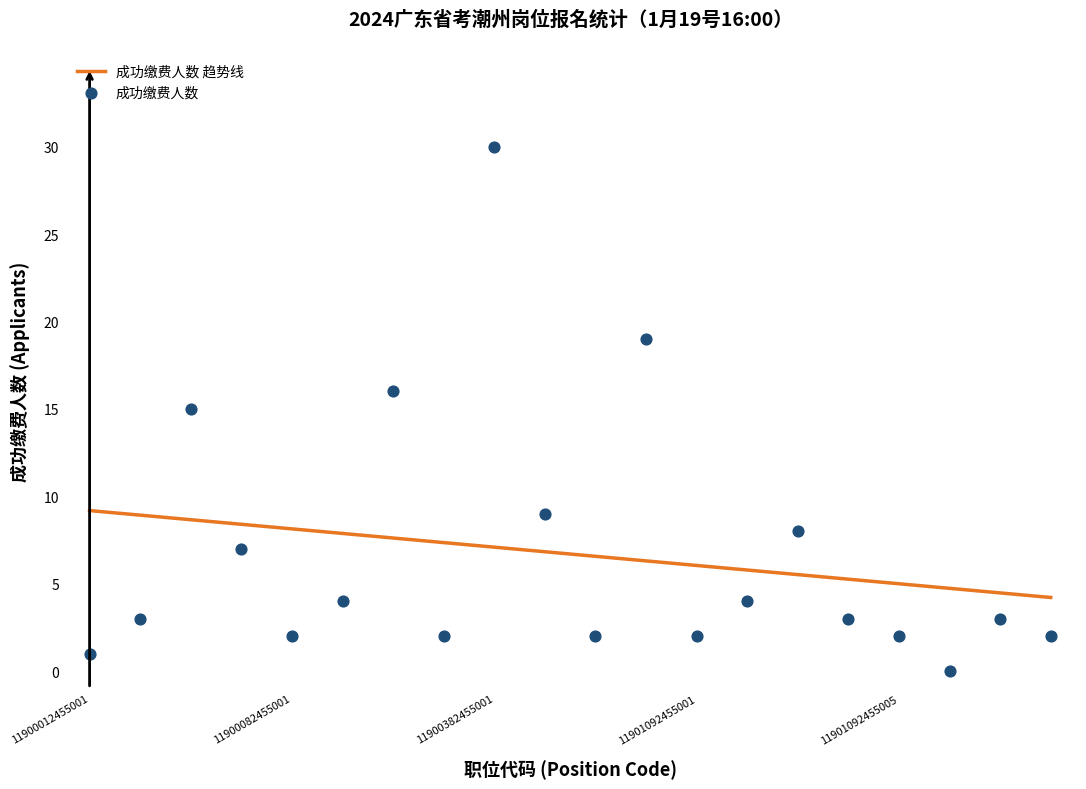

Which series reaches the maximum Y coordinate?

成功缴费人数